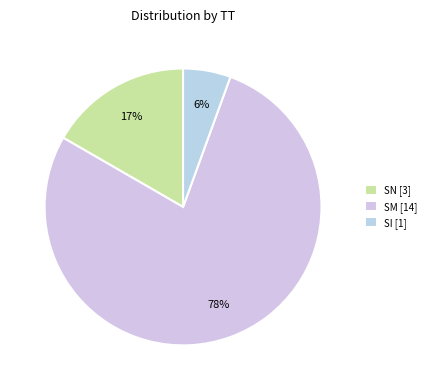

Which category has the biggest portion of the pie?

SM